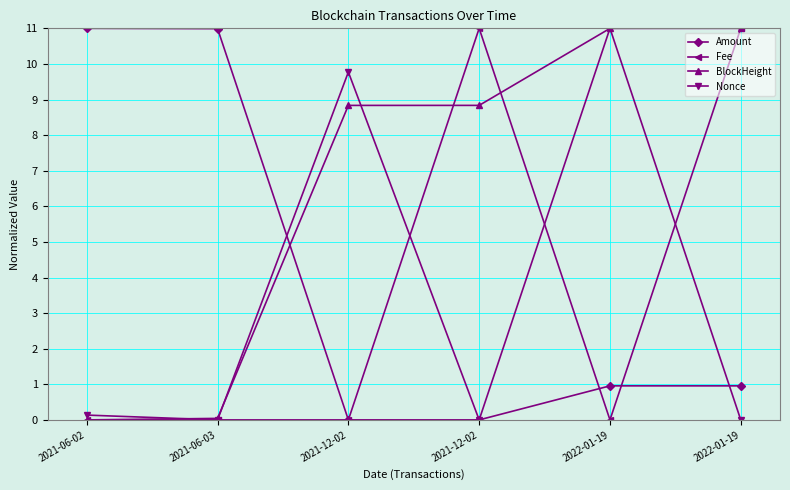

List the labels in order of Fee value, largest first.

2021-12-02, 2022-01-19, 2021-06-02, 2021-06-03, 2021-12-02, 2022-01-19